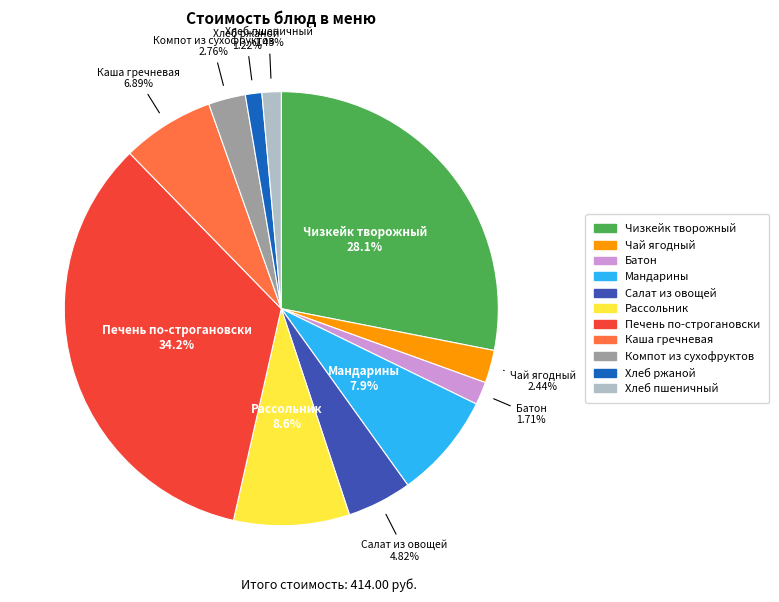

Is there a majority slice in this chart?

No